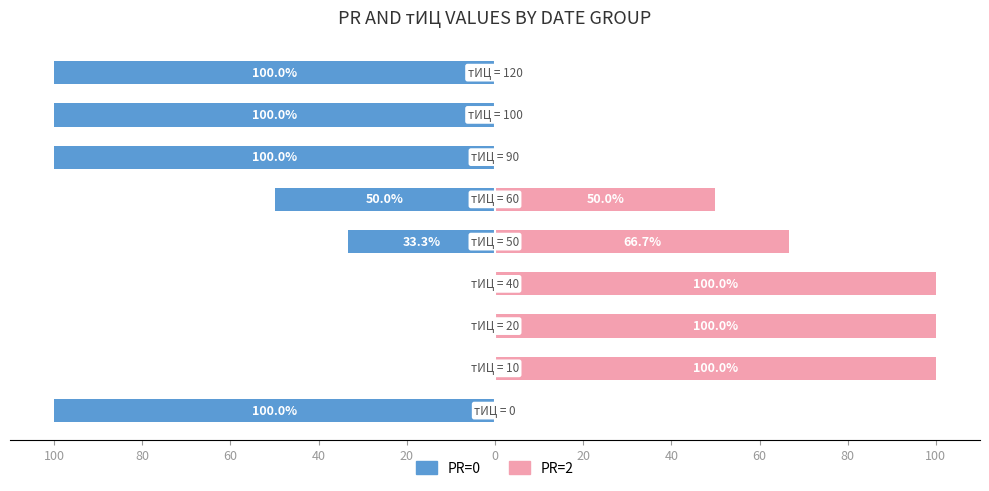

The PR=0 series shows -51.8 at 40. True or false?

False